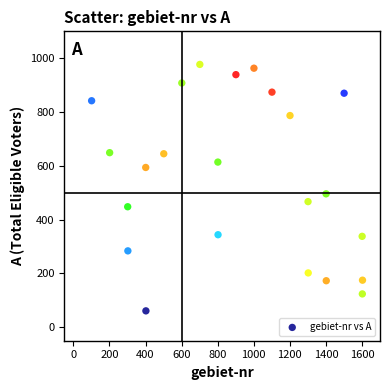

What is the range of X values (max minus min)?

1502